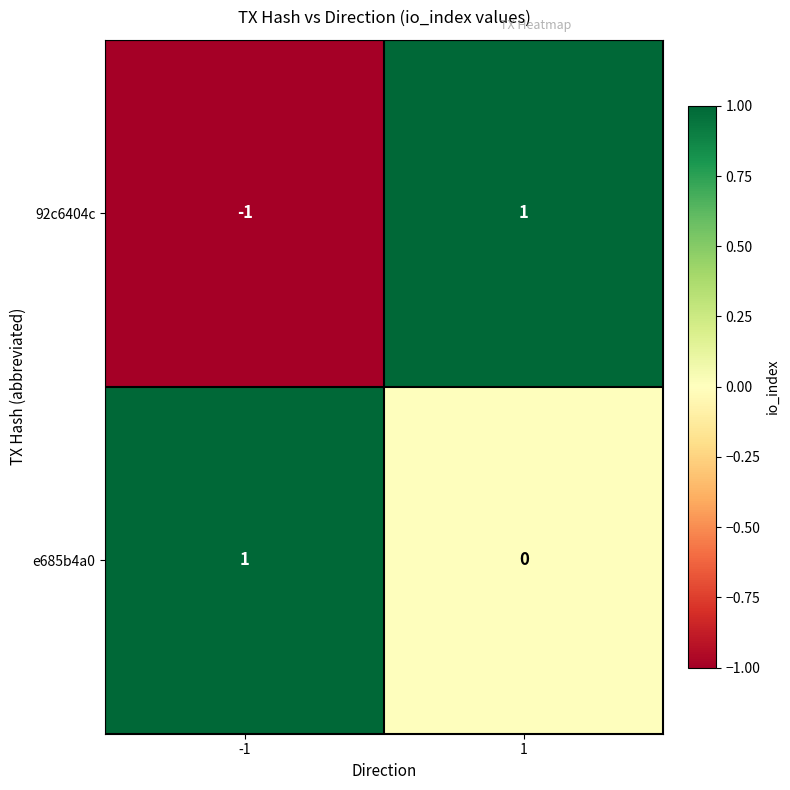

What is the minimum value shown in the chart?

-1